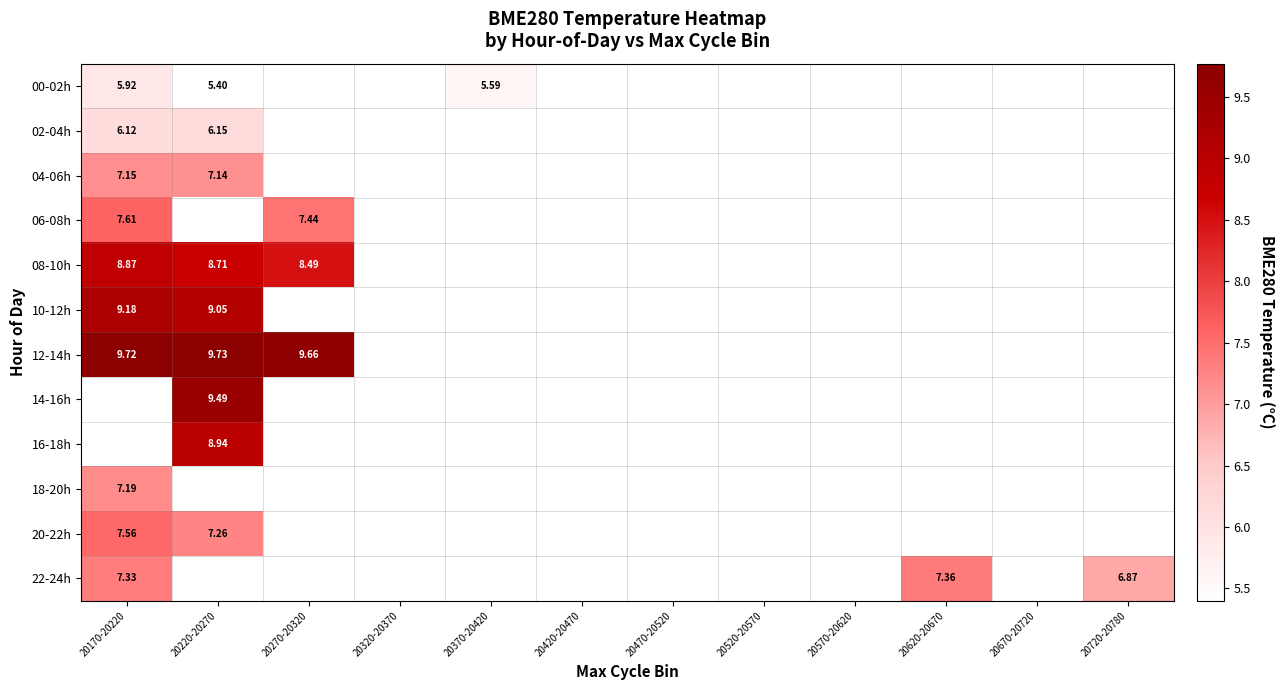

How many categories are shown in the chart?

12